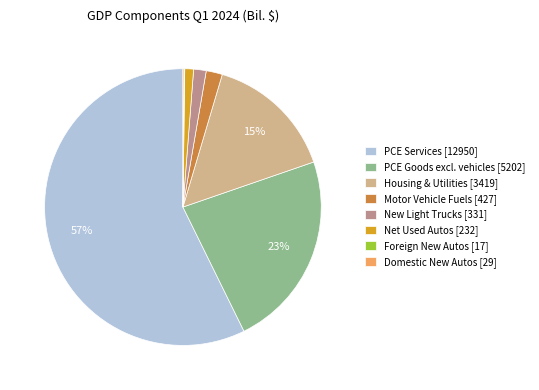

To the nearest percent, what is the combined percentage of PCE Goods excl. vehicles [5202] and Motor Vehicle Fuels [427]?

25%